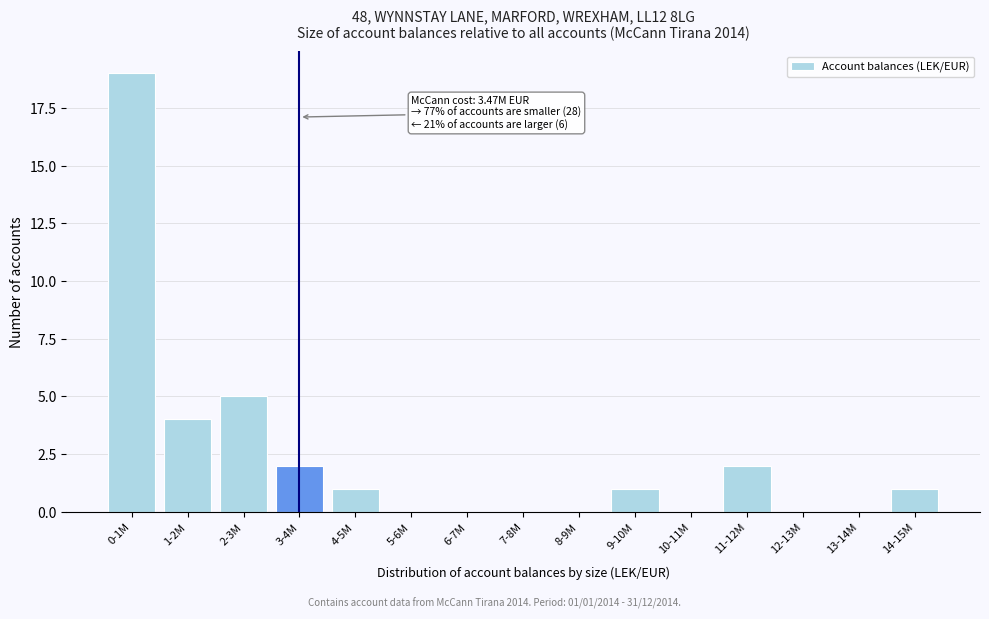

Reading left to right, transcribe all the data shown in this chart.

0-1M=19	1-2M=4	2-3M=5	3-4M=2	4-5M=1	5-6M=0	6-7M=0	7-8M=0	8-9M=0	9-10M=1	10-11M=0	11-12M=2	12-13M=0	13-14M=0	14-15M=1